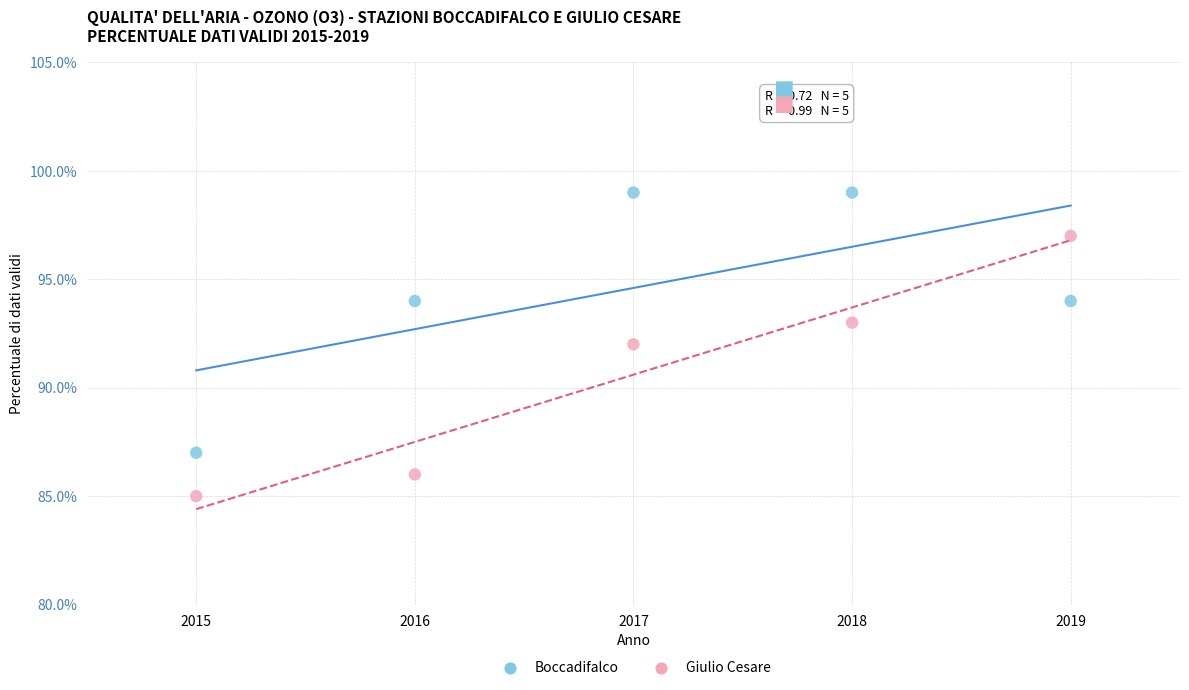

Which series contains the lowest Y value?

Giulio Cesare